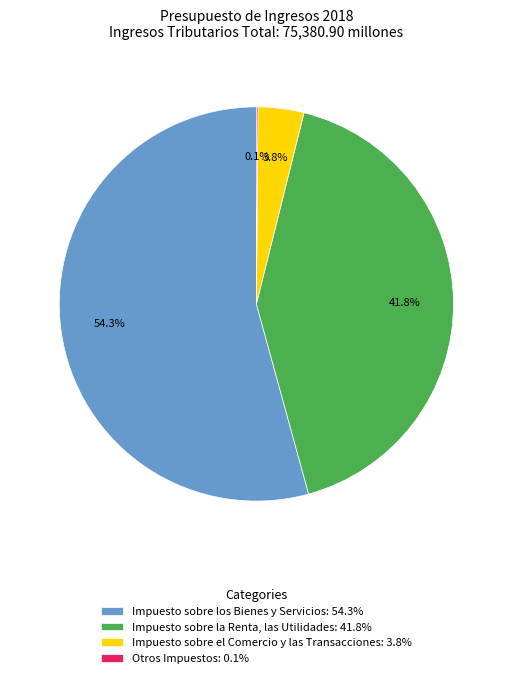

Is it true that Impuesto sobre los Bienes y Servicios is 64% of the pie?

False